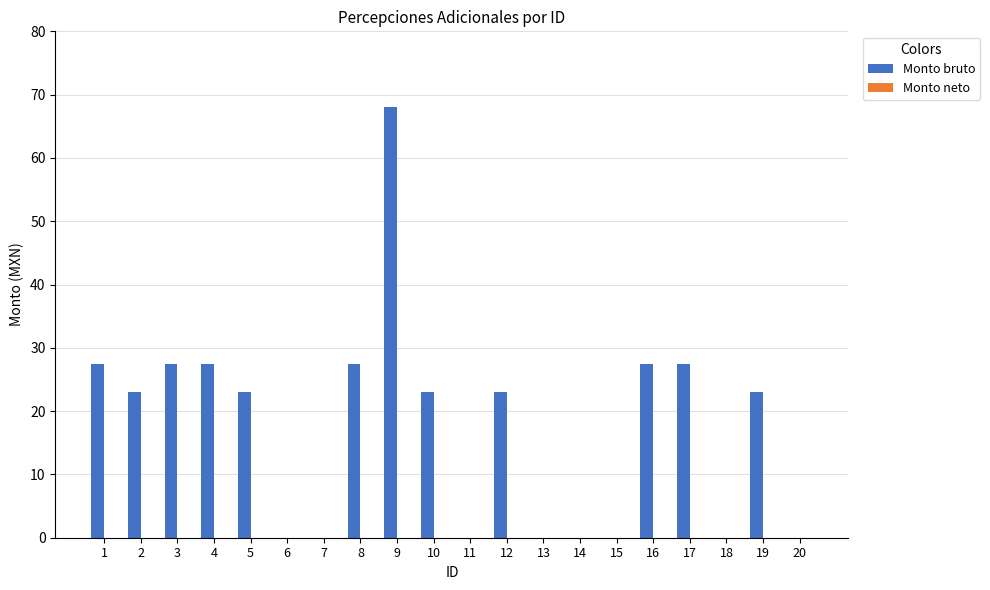

What is the change in value from 1 to 15?

-27.5